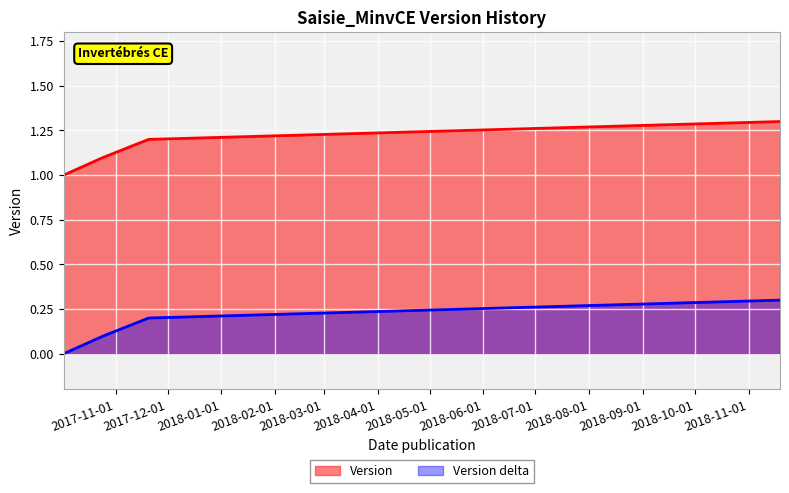

What is the approximate value at 2017-11-20?

1.2